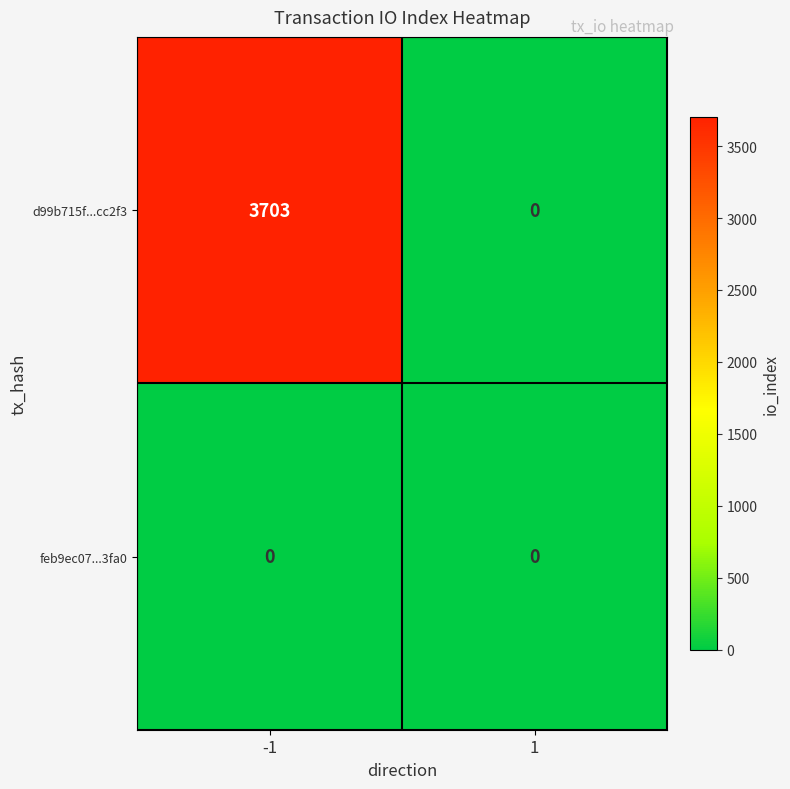

Which series changed the most between -1 and 1?

d99b715f...cc2f3